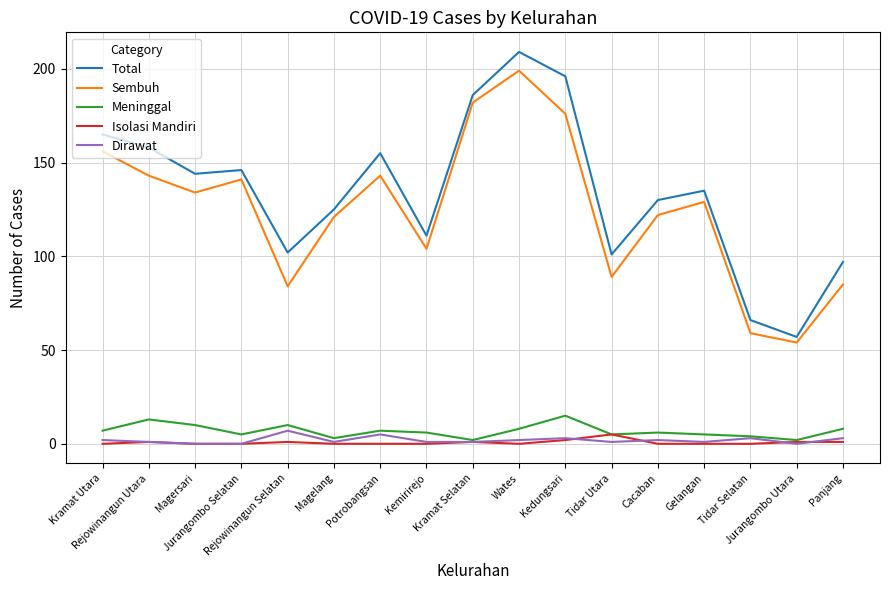

At how many categories does at least one series exceed 139?

8